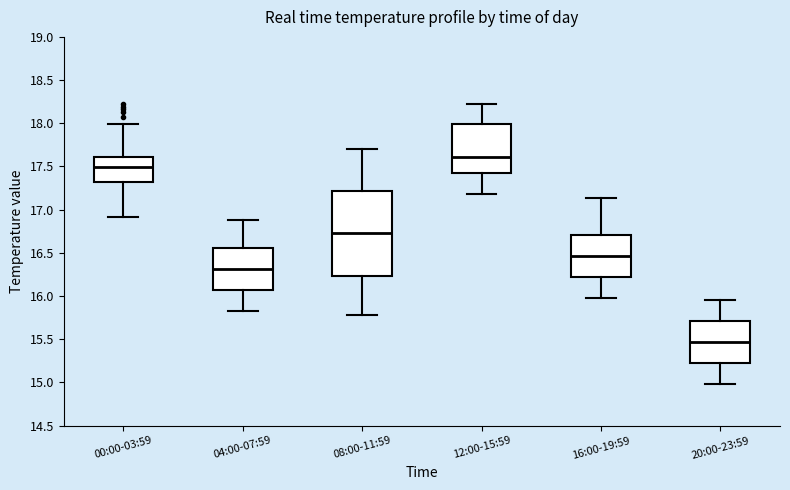

Which box is the tallest, from its lower edge to its upper edge?

08:00-11:59